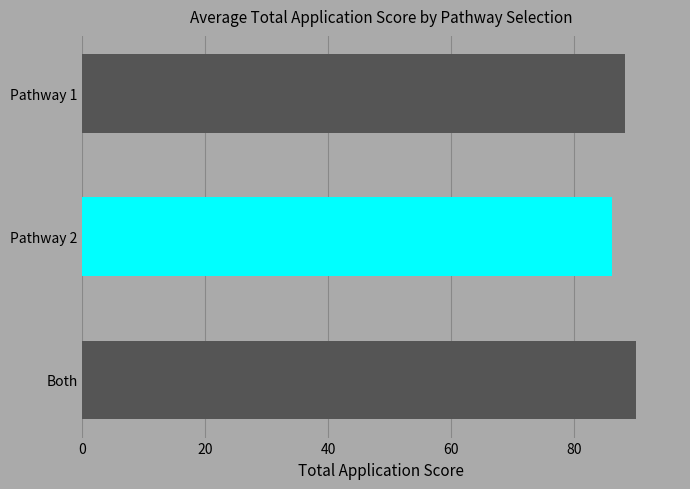

What is the average value?

88.1